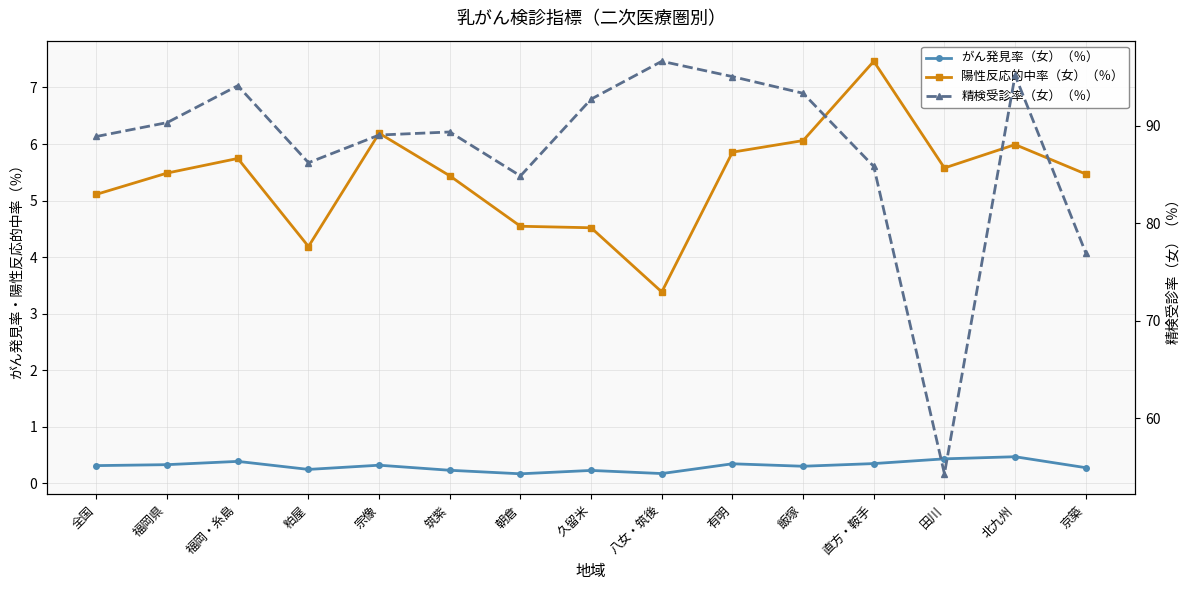

Does the chart display data point markers on the line(s)?

Yes